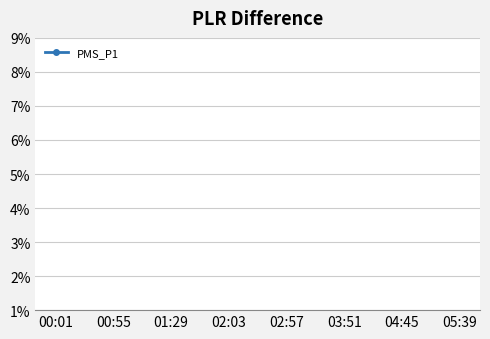

How many lines are shown in the chart?

1